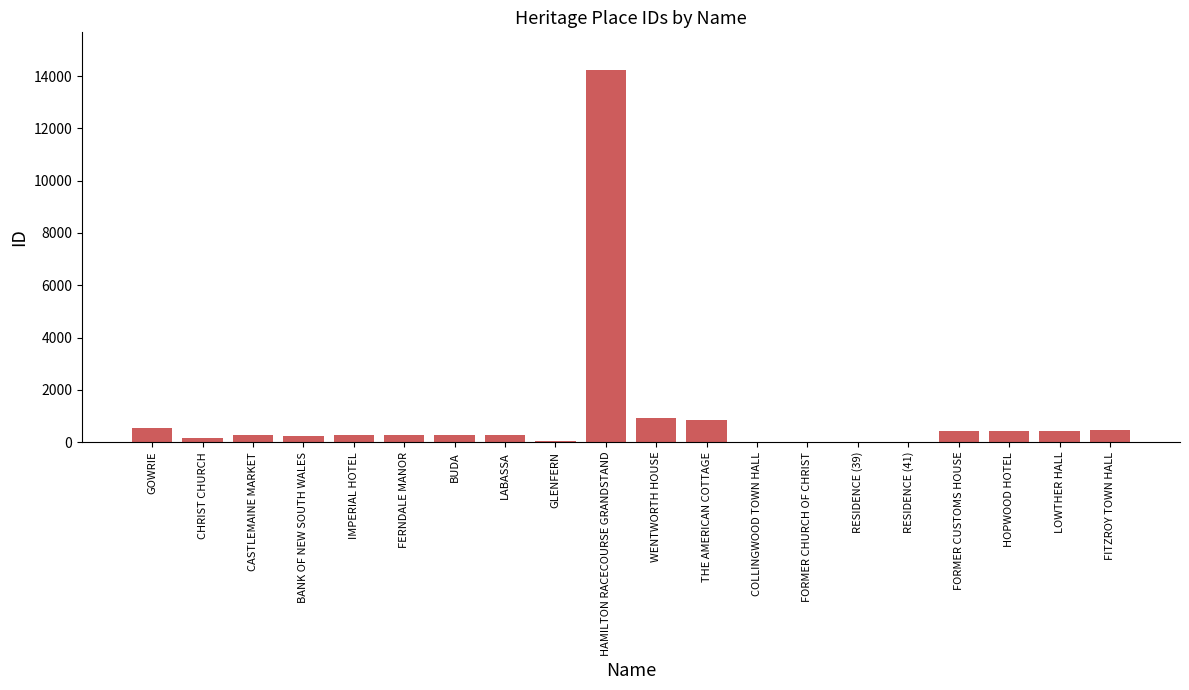

Which has a higher value, RESIDENCE (41) or THE AMERICAN COTTAGE?

THE AMERICAN COTTAGE